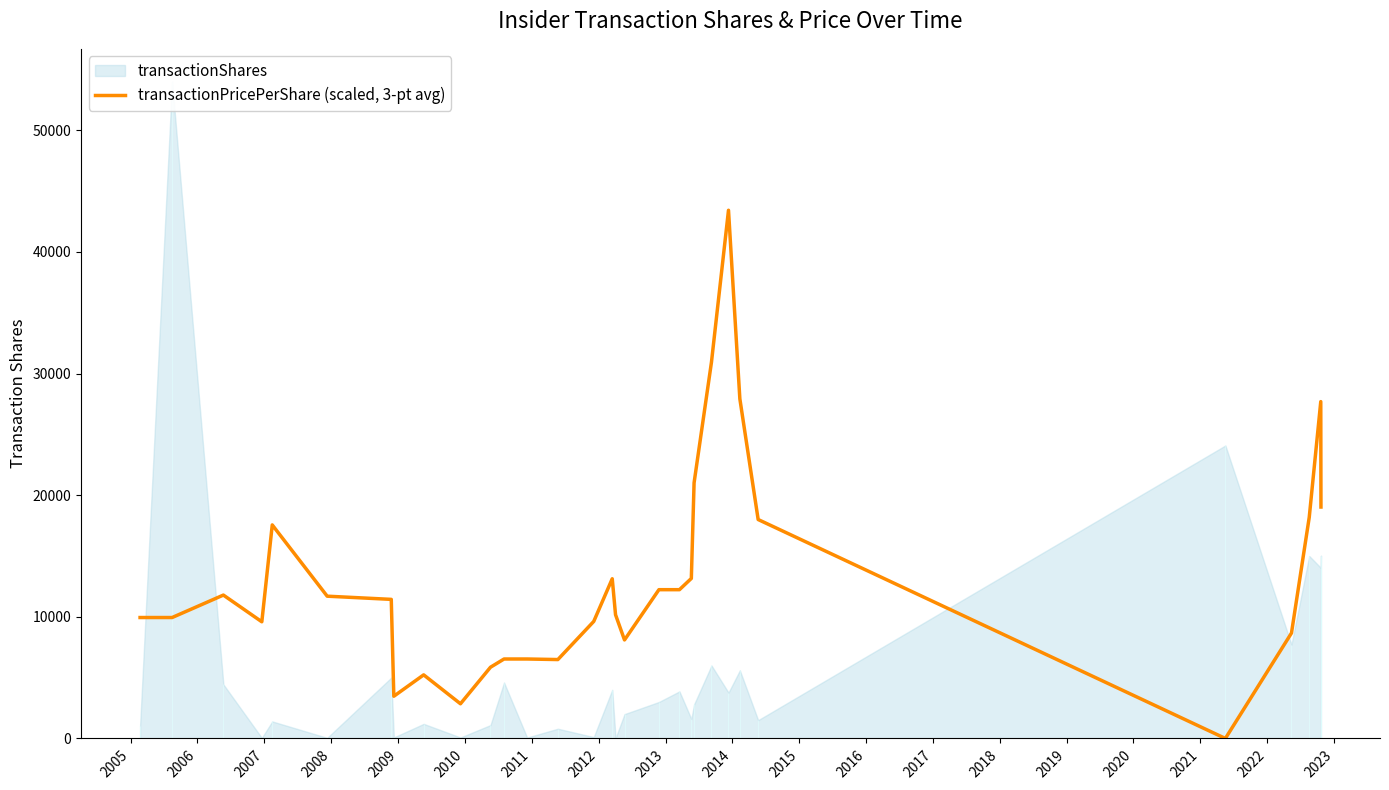

Reading right to left, list all the values displayed in this chart.

19028.3	27694.2	18181.9	8666.0	0.0	18000.0	27926.0	43427.3	30943.1	21017.0	13157.0	12232.2	12232.2	8098.9	10172.1	13130.9	9622.9	6487.0	6532.8	6532.8	5856.4	2851.8	5229.3	3470.6	11435.2	11697.9	17556.6	9592.0	11789.1	9942.9	9942.9